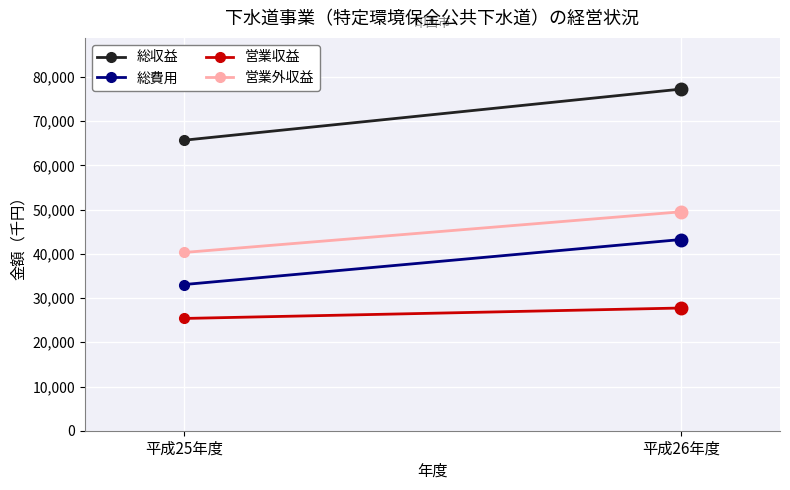

Reading right to left, what are all the values shown in this chart?

総収益: 77257	65707
総費用: 43235	33063
営業収益: 27751	25392
営業外収益: 49506	40315